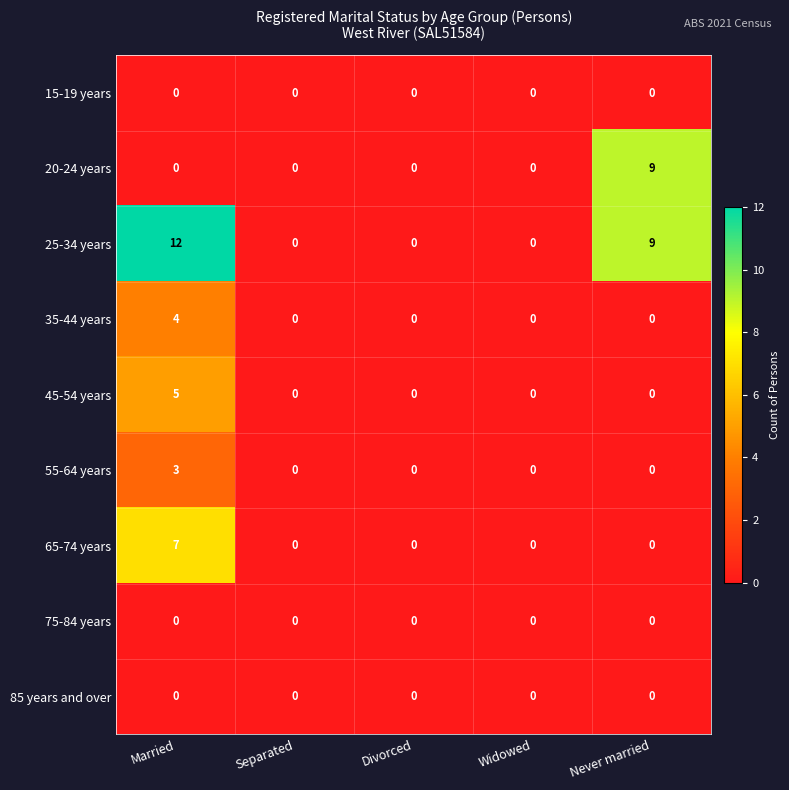

How many distinct data groups are displayed?

9